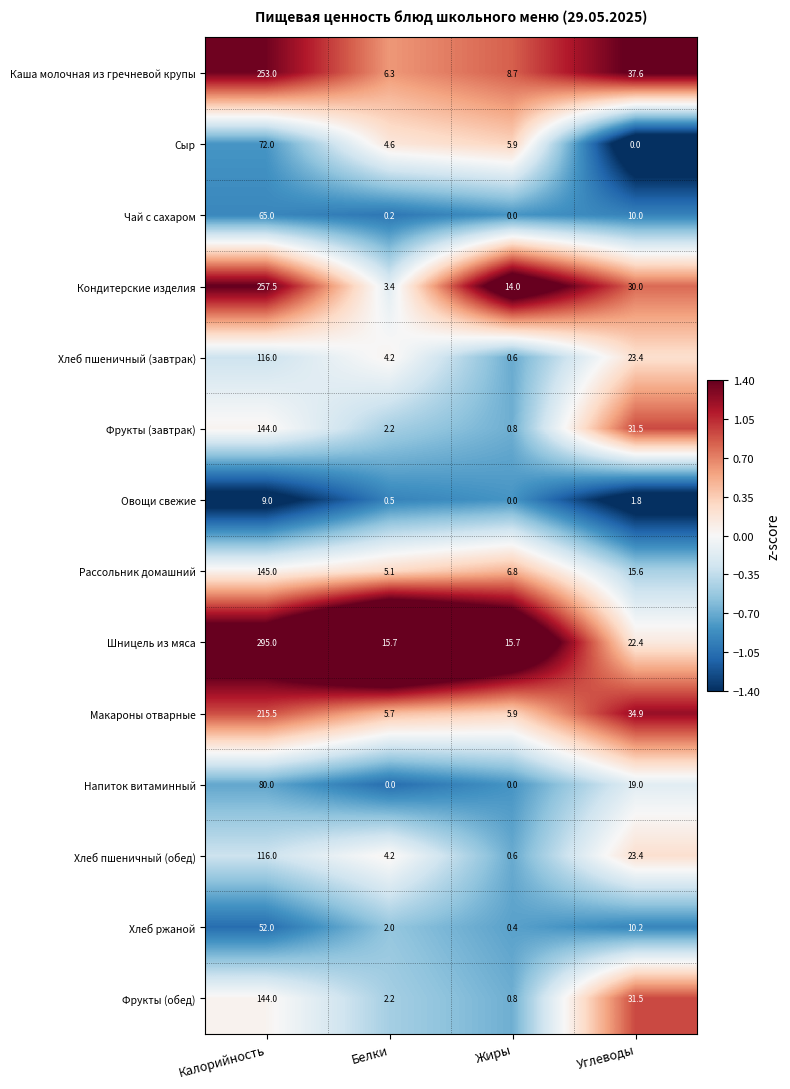

What is the highest value of the Шницель из мяса series?

295.0